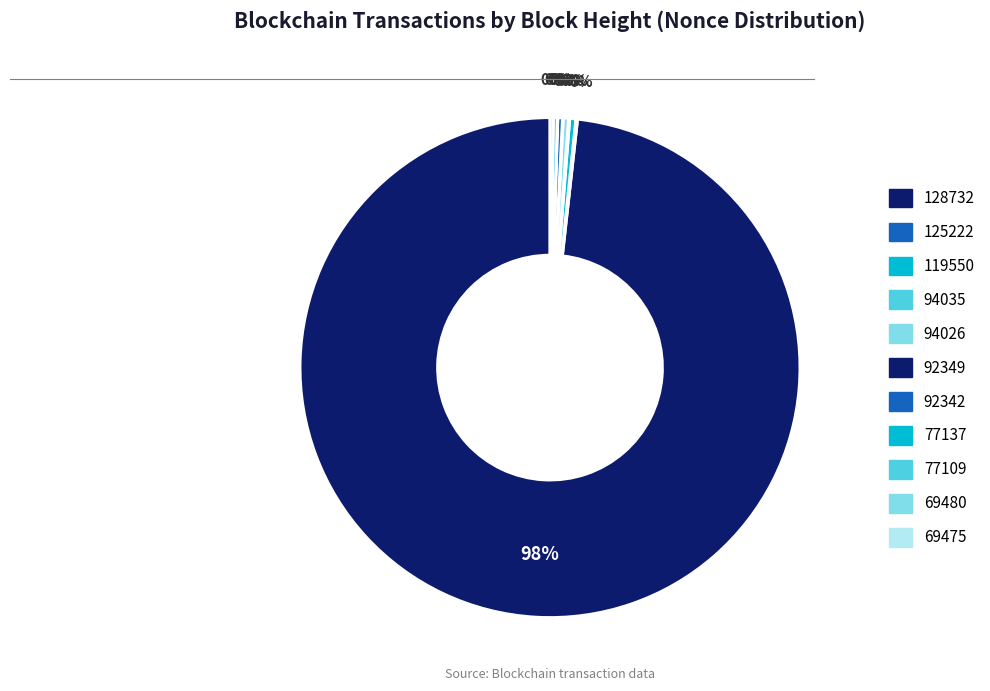

Is it true that 94035 is 0% of the pie?

True